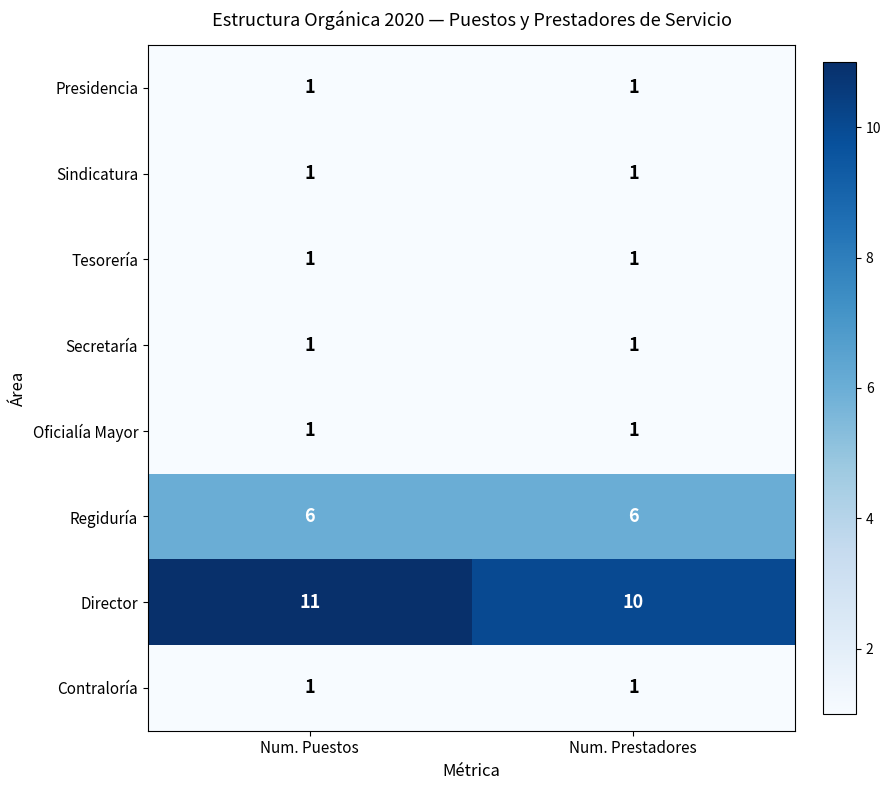

The value of Presidencia at Num. Prestadores is 2. True or false?

False